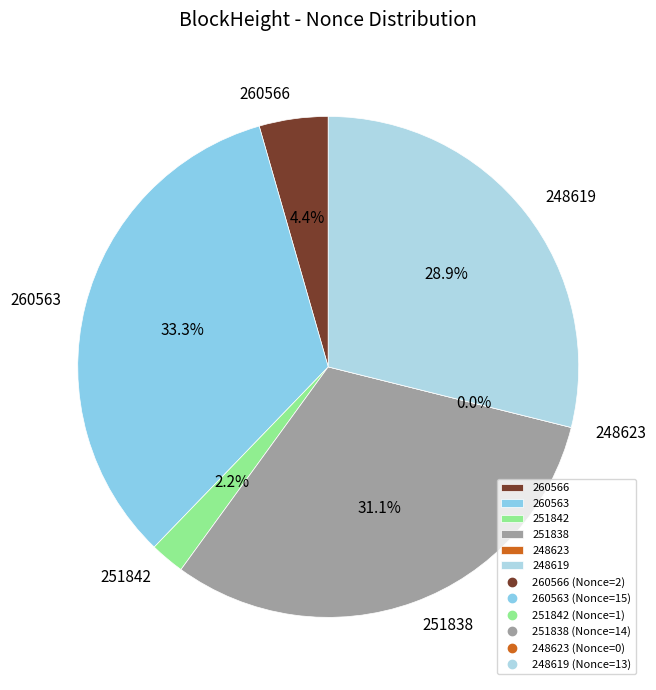

Is it true that 260563 is 19% of the pie?

False